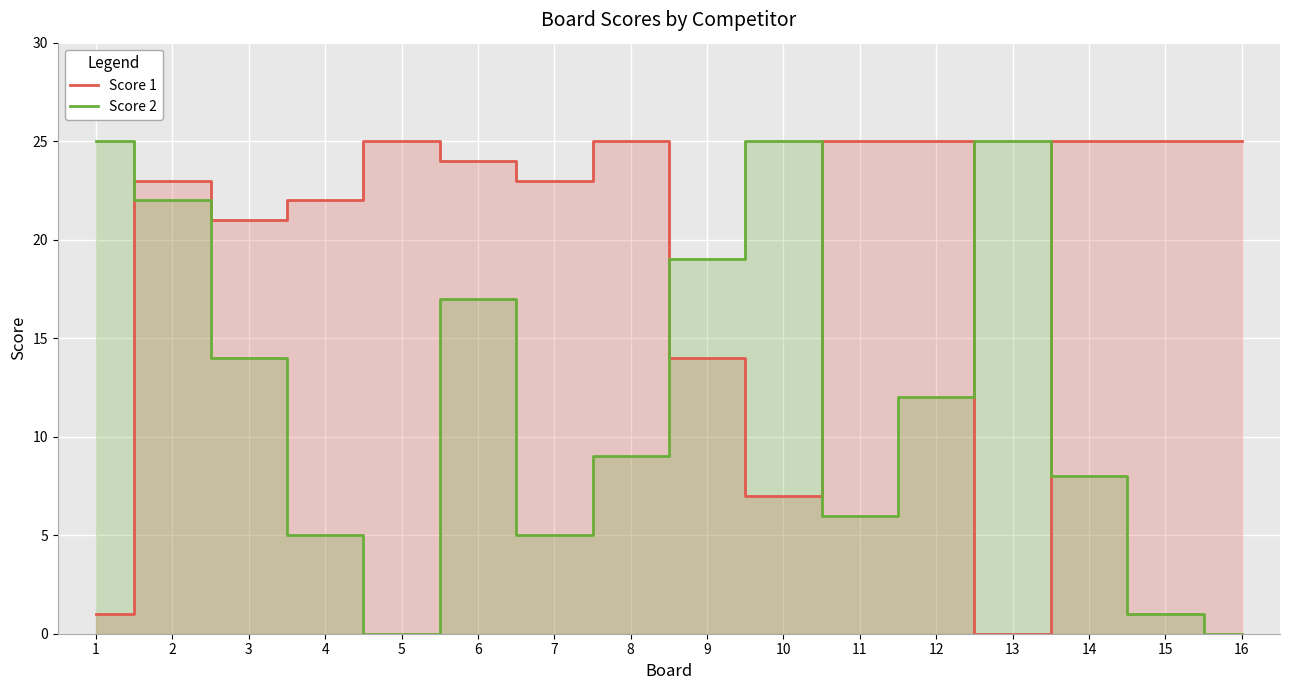

Rank the series at 15 from lowest to highest value.

Score 2, Score 1